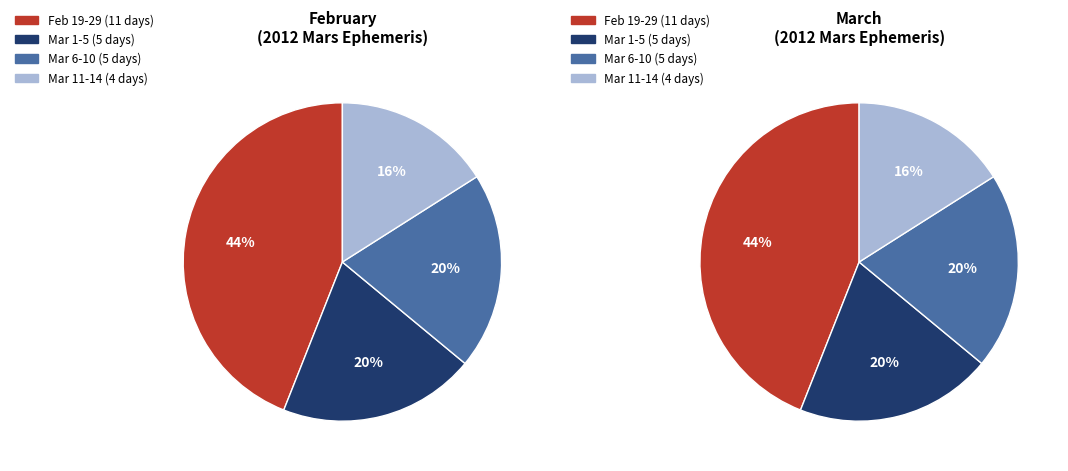

What is the total percentage of Feb and Mar (6-10)?

64.0%